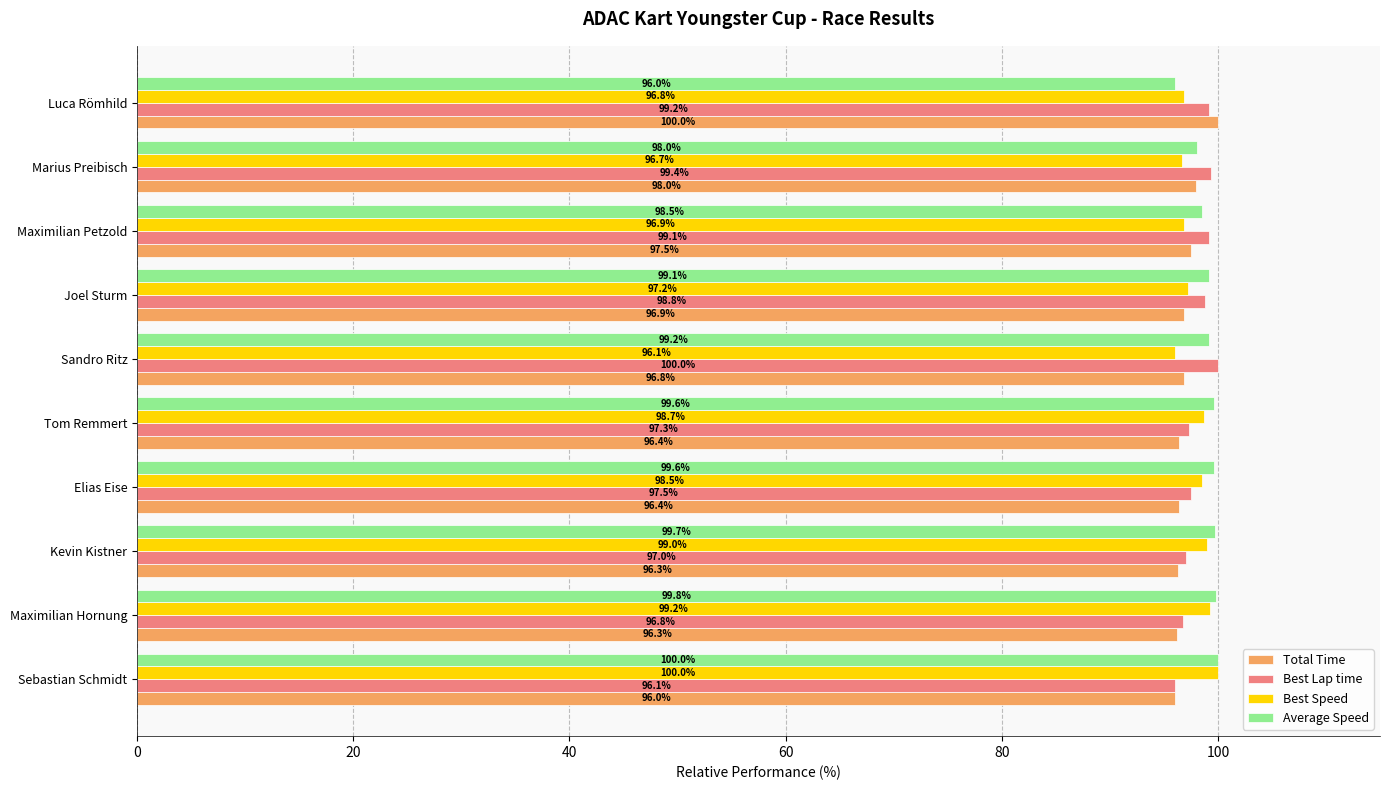

What is the sum of all Total Time values?

970.6